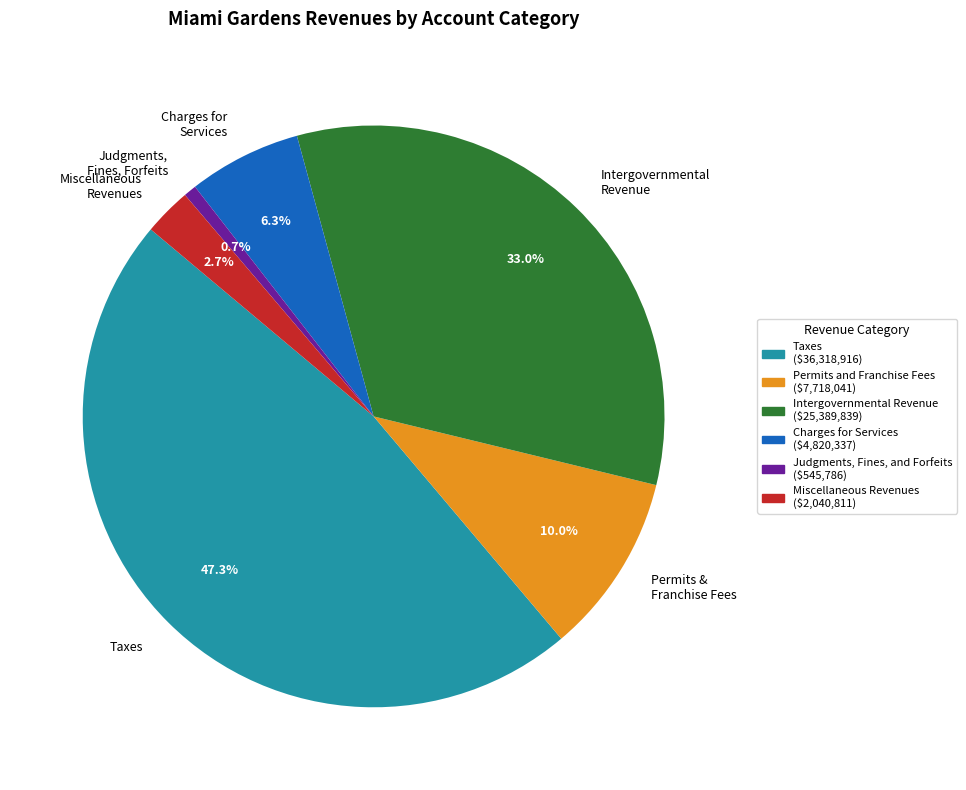

To the nearest percent, what is the combined percentage of Miscellaneous Revenues and Charges for Services?

9%